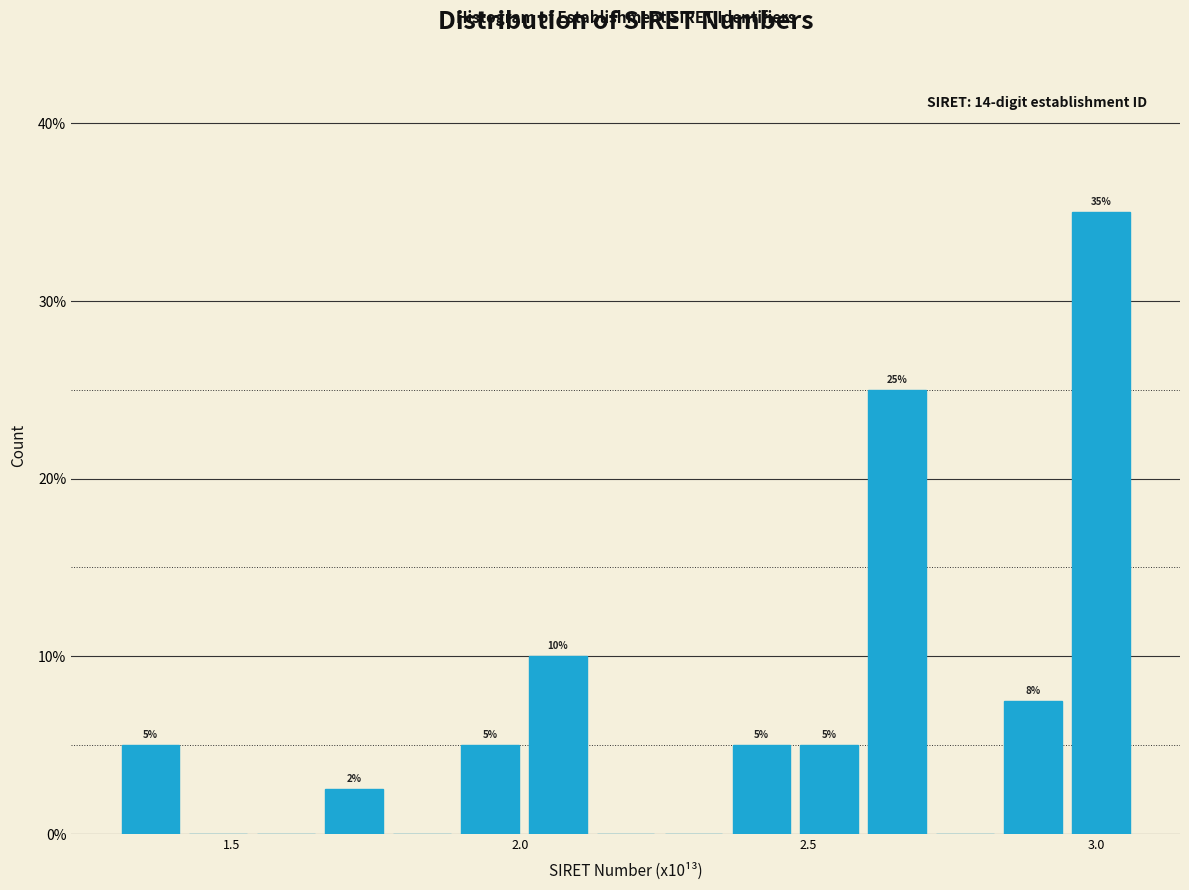

Read against the x-axis, roughly where is the centre of the tallest bar?

3.00